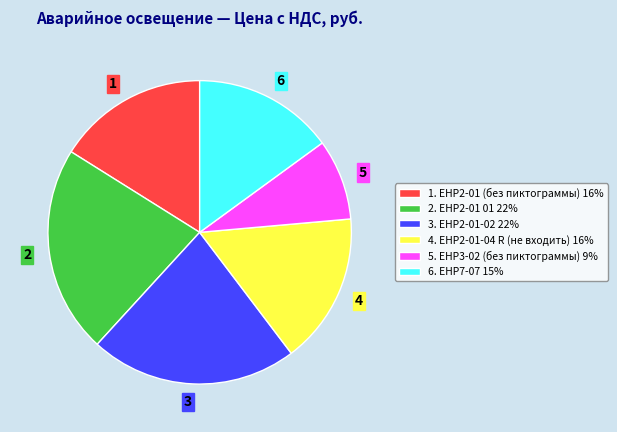

What is the smallest slice in the pie chart?

5. EHP3-02 (без пиктограммы) 9%